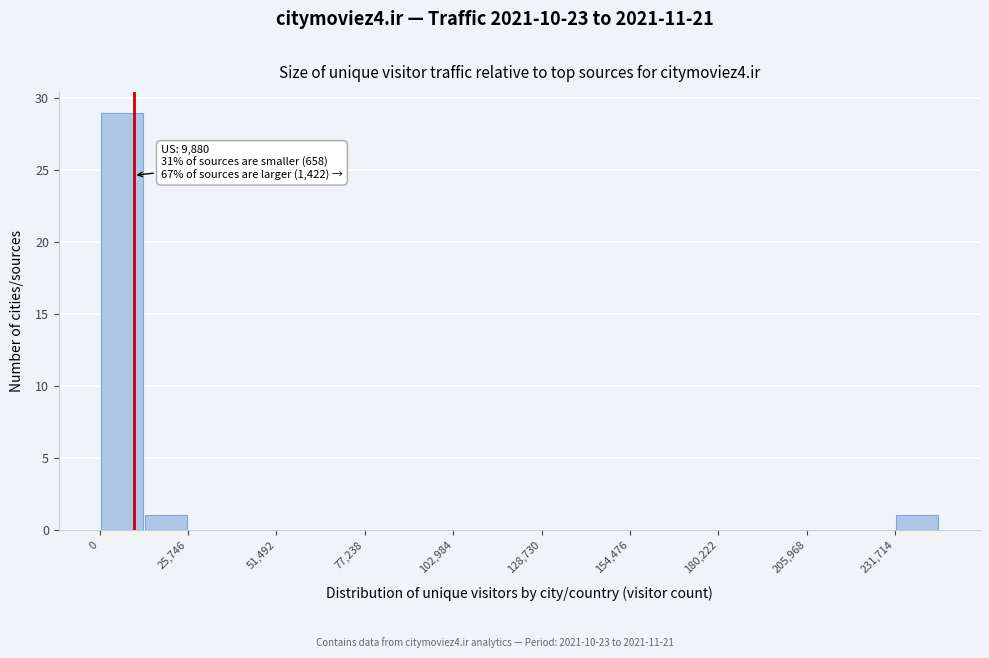

Read against the x-axis, roughly where is the centre of the tallest bar?

5000